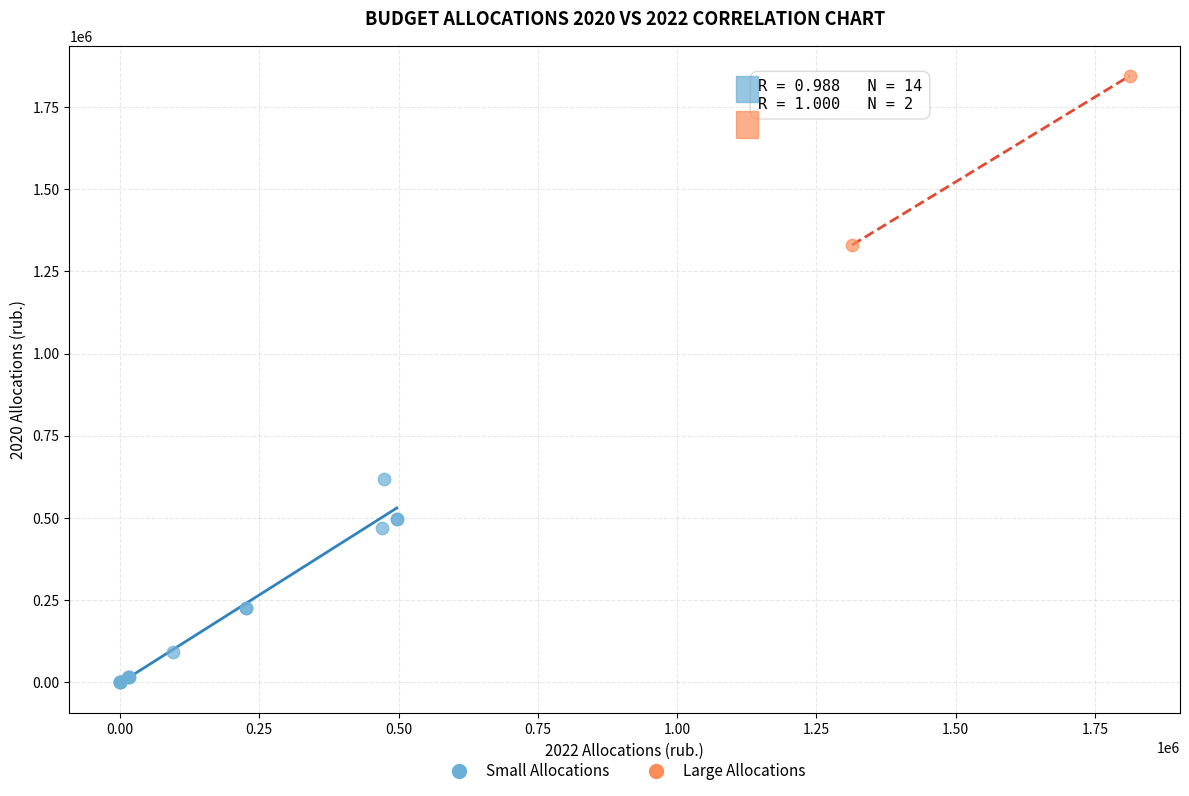

What are all the series names shown in the legend?

Small Allocations, Large Allocations